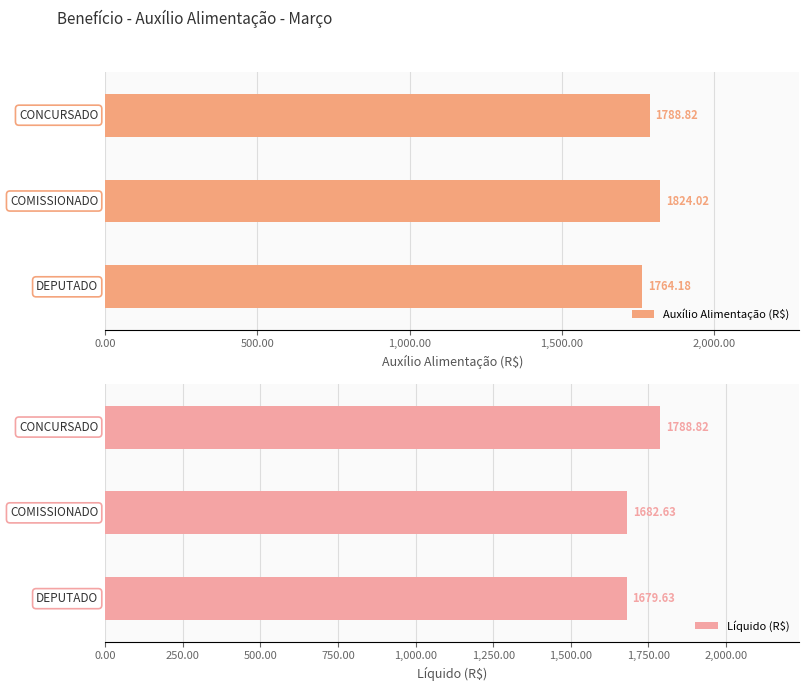

List the series in order of their peak value, lowest first.

Líquido (R$), Auxílio Alimentação (R$)